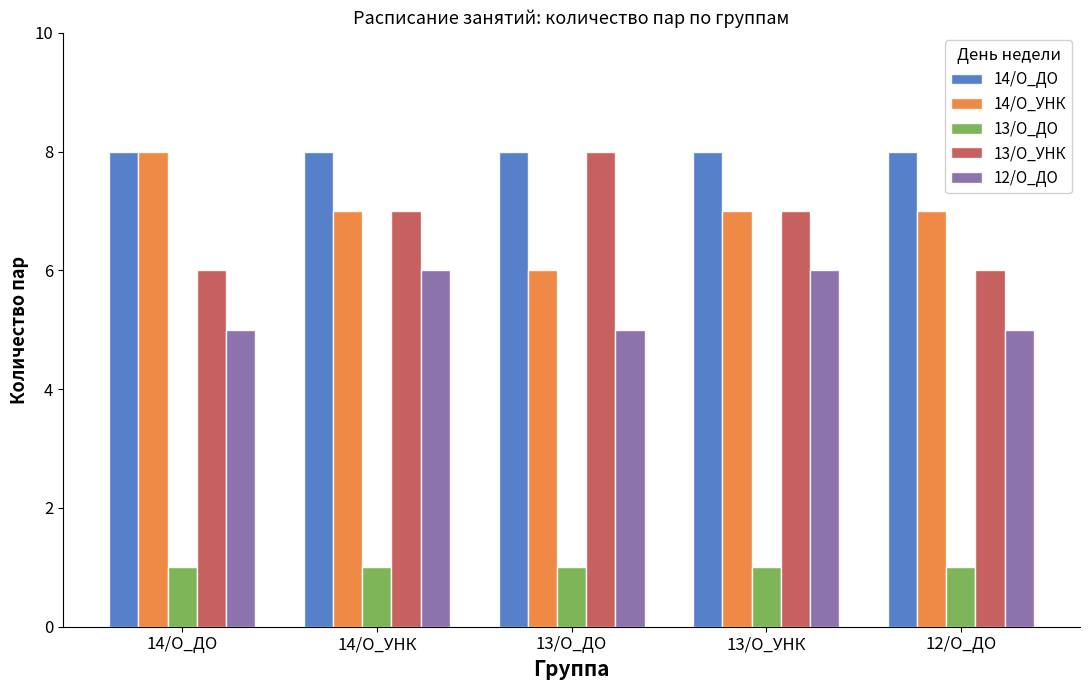

What is the label of the 2nd bar from the left?

14/О_УНК